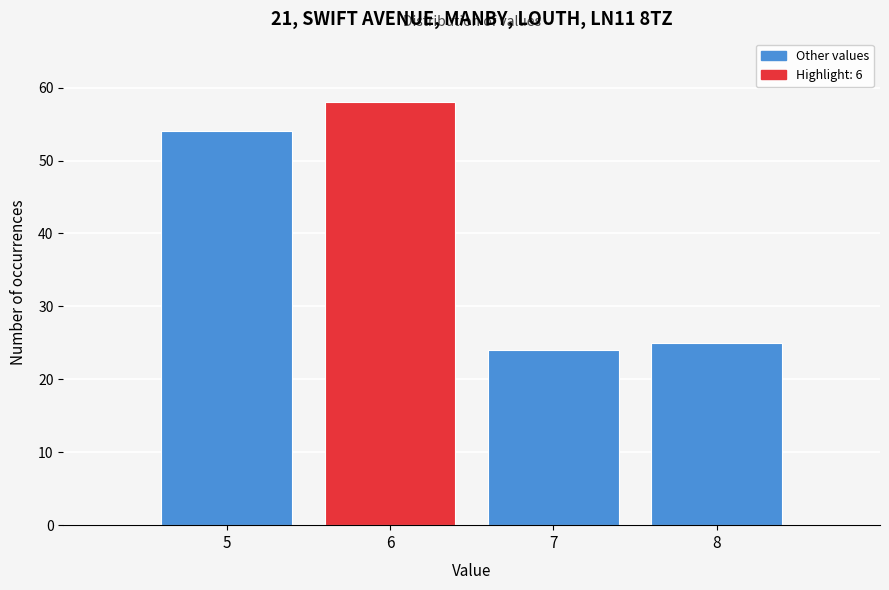

Reading left to right, list every bar in this chart as the range it spans on the x-axis followed by its height. The values are not printed on the chart, so give them approximately, as read against the axis.

4.5 to 5.5: 54
5.5 to 6.5: 58
6.5 to 7.5: 24
7.5 to 8.5: 25